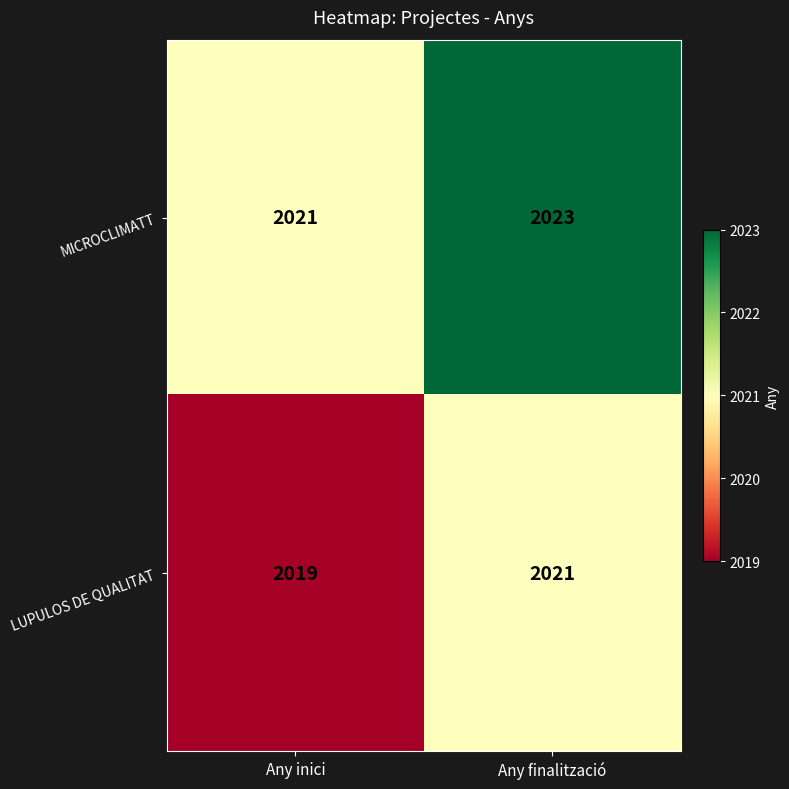

Reading left to right, list all the values displayed in this chart.

MICROCLIMATT: 2021	2023
LUPULOS DE QUALITAT: 2019	2021